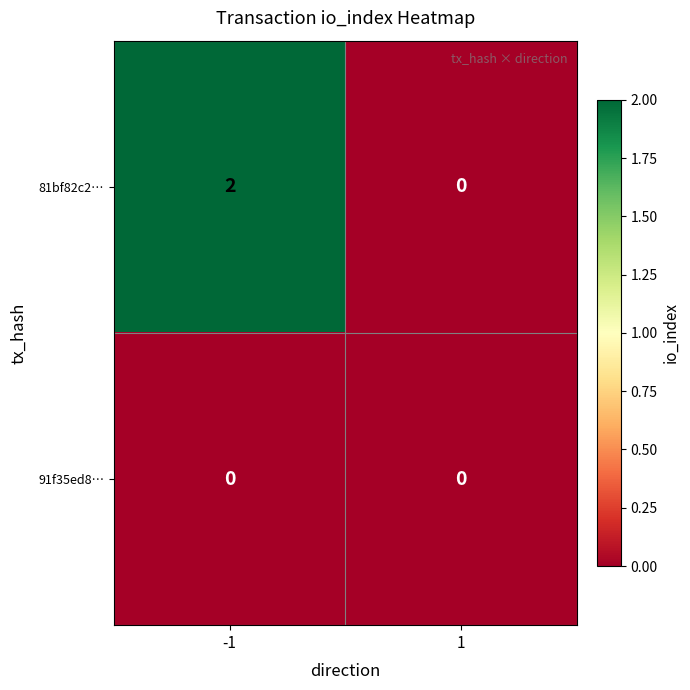

How many distinct data groups are displayed?

2